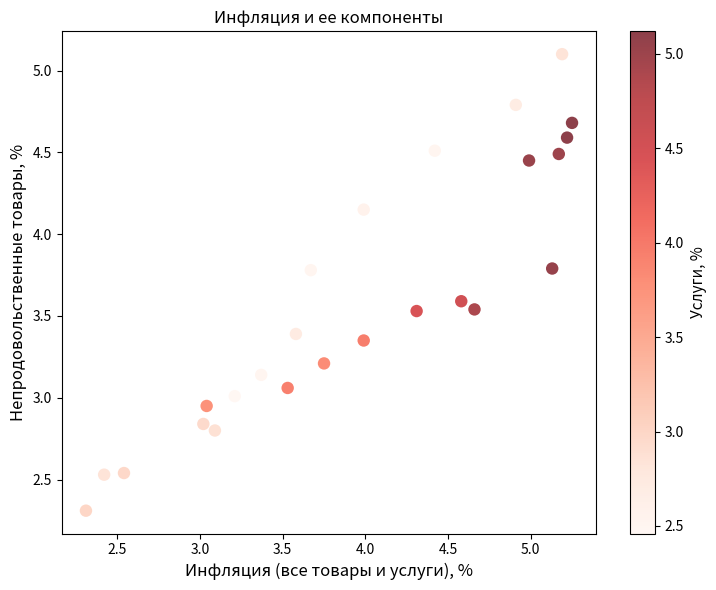

What is the range of X values (max minus min)?

2.9